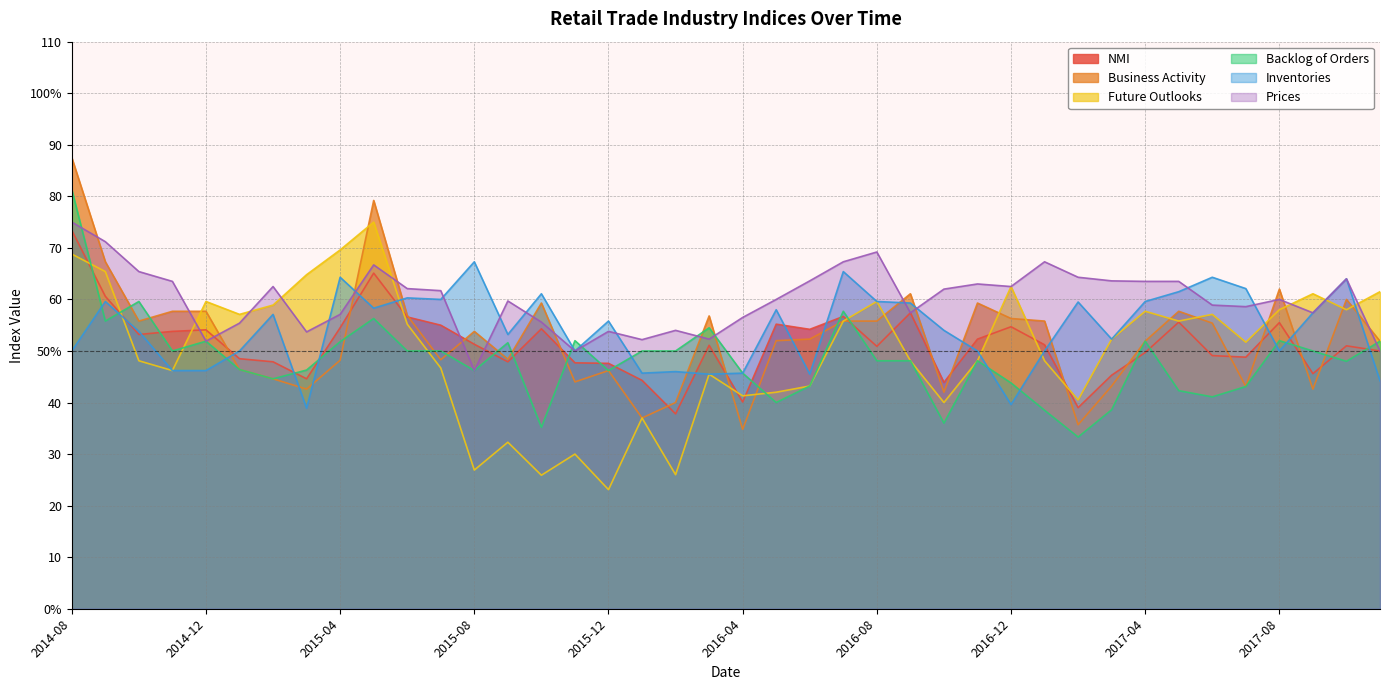

Which series ends up on top after the final intersection of Backlog of Orders and Business Activity?

Business Activity